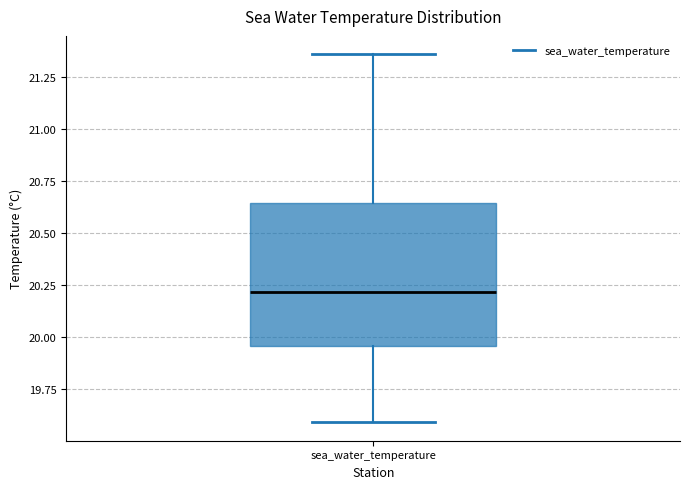

Where does the lower whisker of the box for sea_water_temperature end on the y-axis? The values are not printed on the chart, so give them approximately, as read against the axis.

19.60